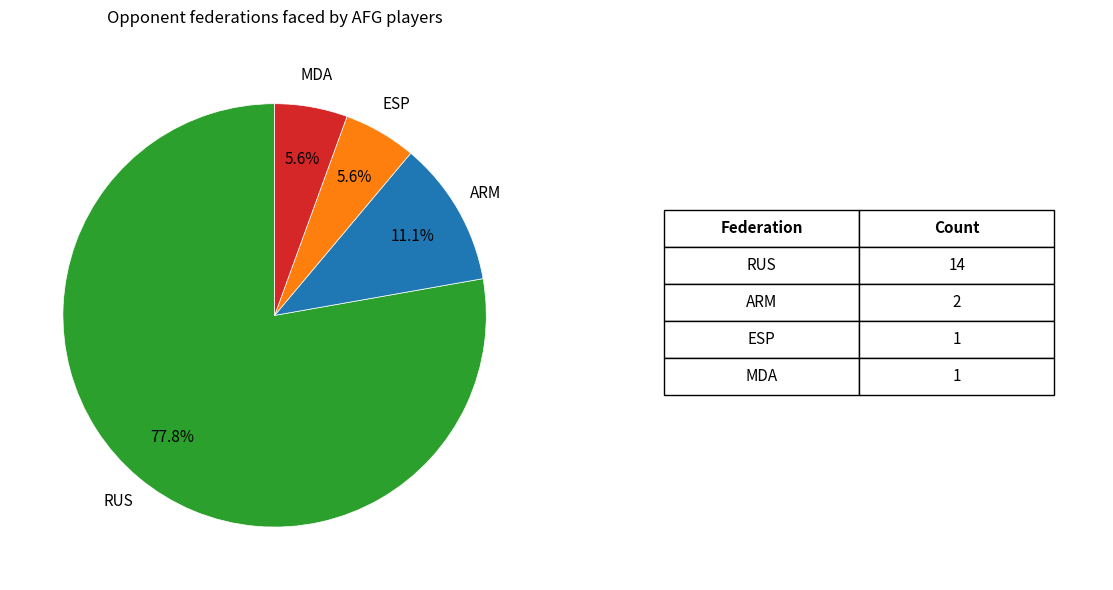

Is there any slice that represents more than half of the pie?

Yes